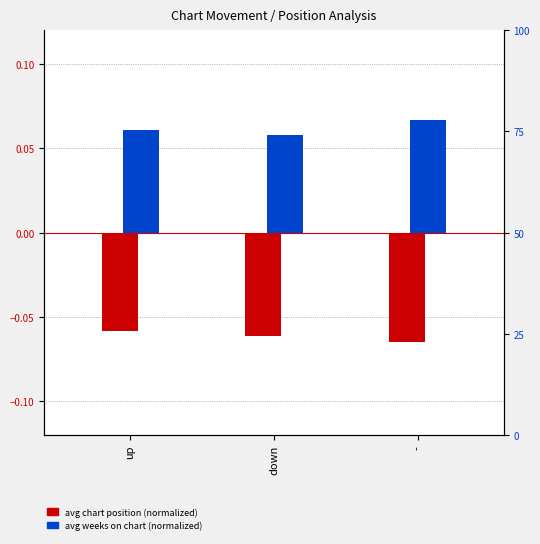

What is the greatest value displayed?

0.1